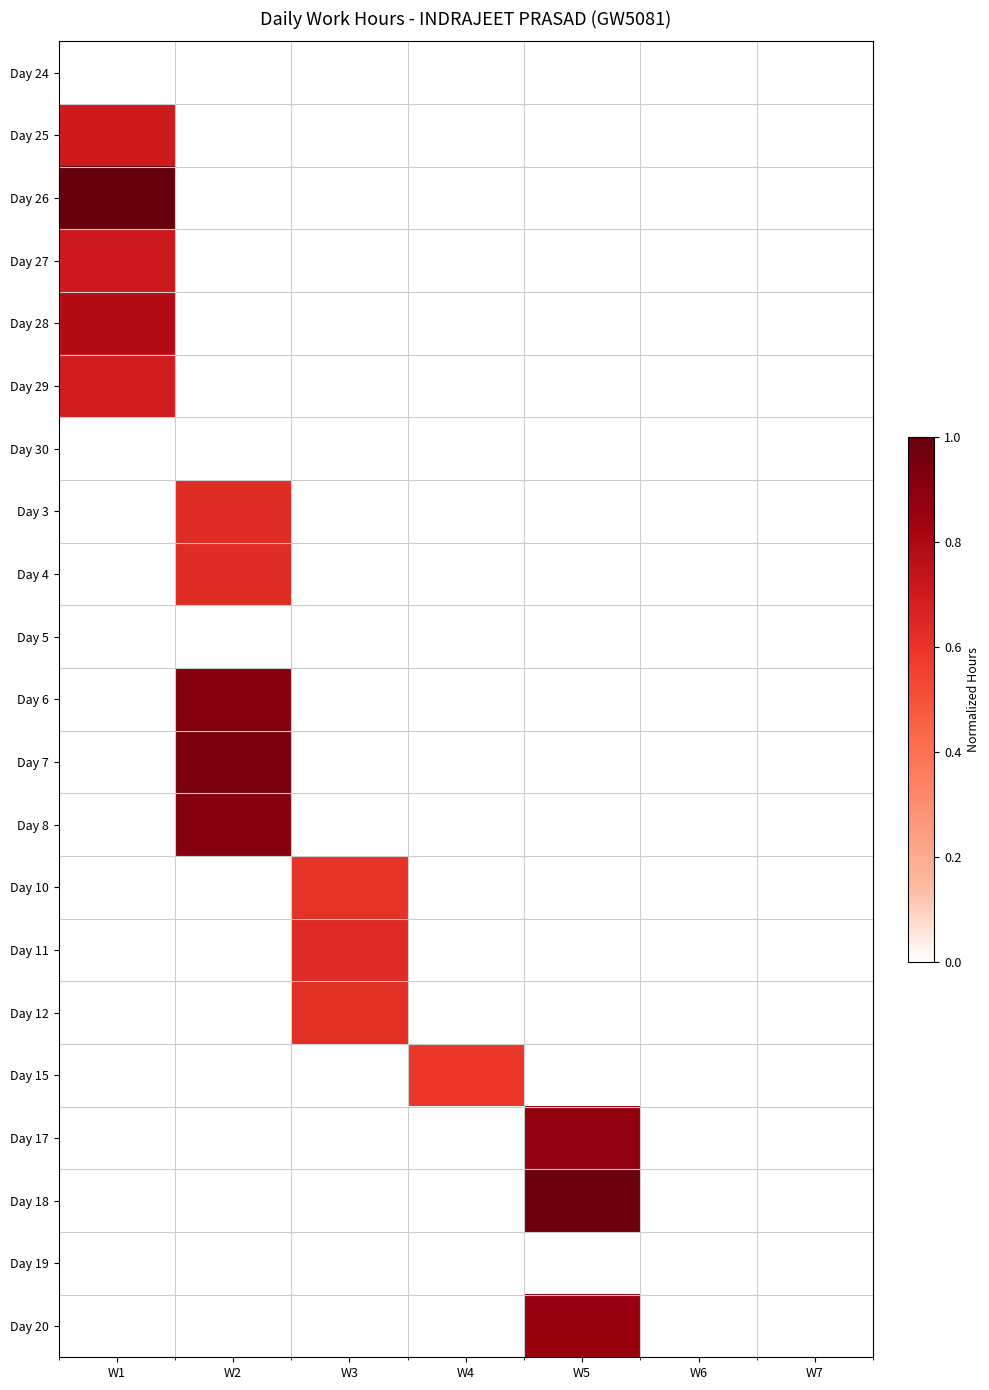

At W1, list the series in order from largest to smallest.

Day 26, Day 28, Day 27, Day 25, Day 29, Day 24, Day 30, Day 3, Day 4, Day 5, Day 6, Day 7, Day 8, Day 10, Day 11, Day 12, Day 15, Day 17, Day 18, Day 19, Day 20